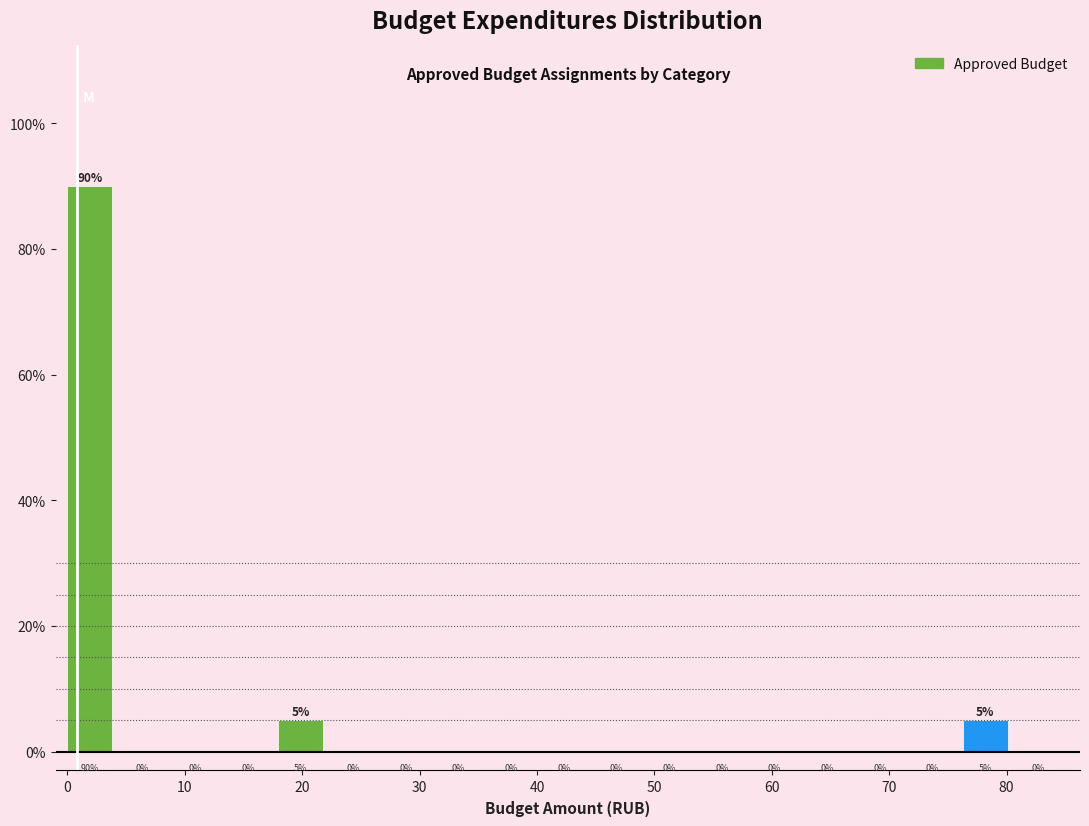

What is the height of the bar covering 0 to 4 on the x-axis? The bar edges are not printed on the chart, so give them approximately, as read against the axis.

90